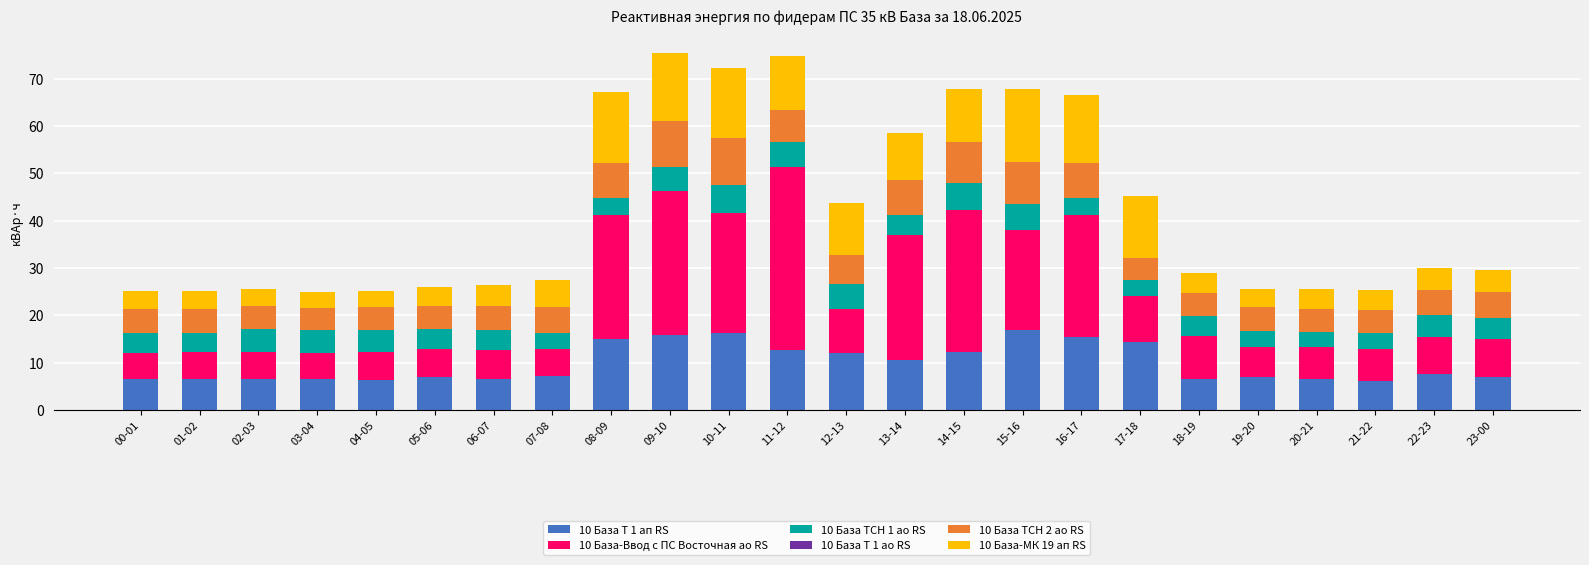

What is the highest value of the 10 База Т 1 ап RS series?

16.8